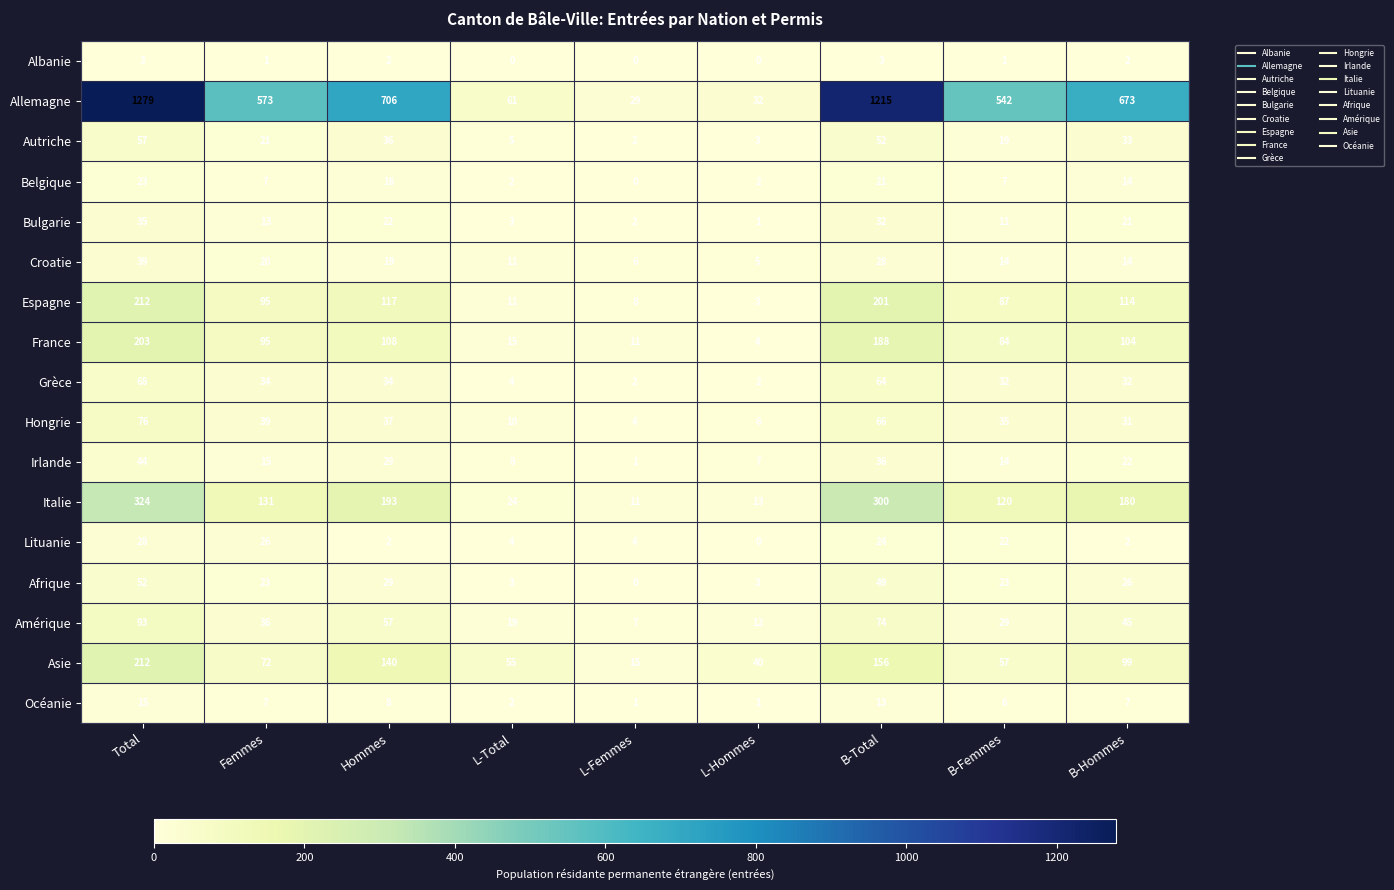

At how many categories does at least one series exceed 823?

2